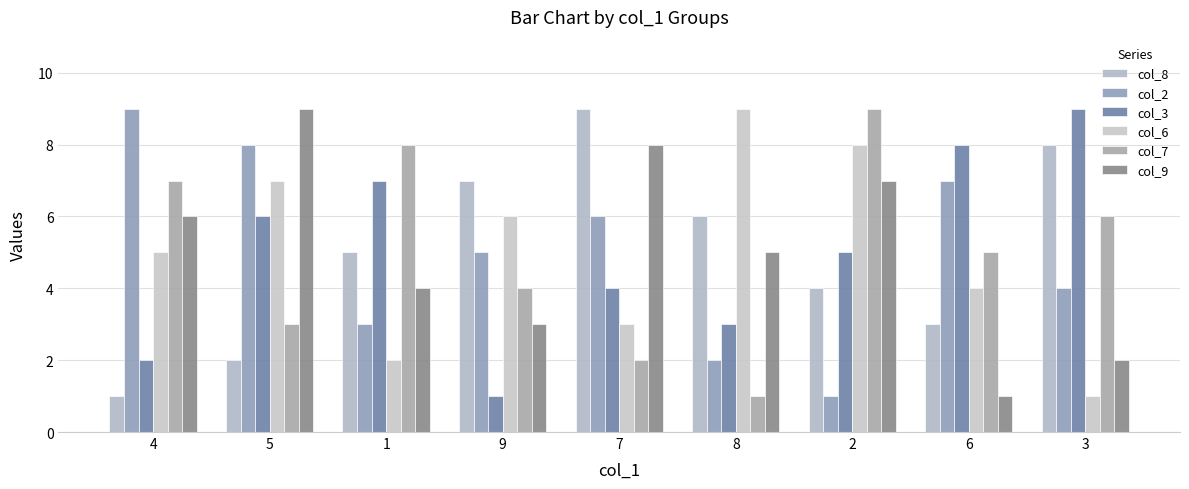

Which category has the lowest value across all series?

4